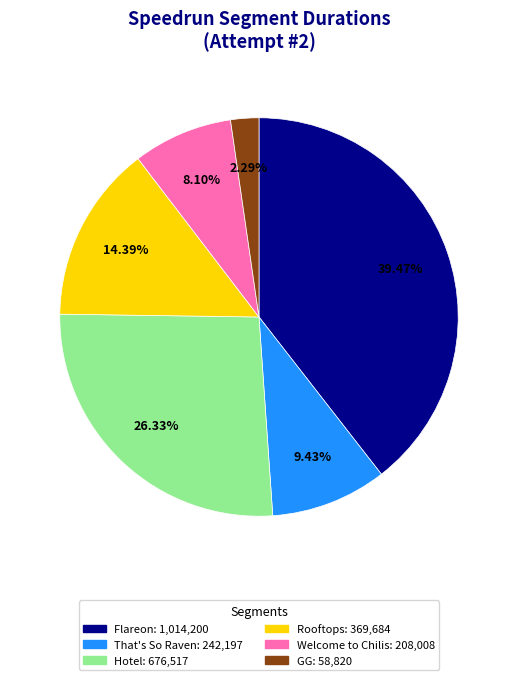

Count the number of slices in the pie.

6